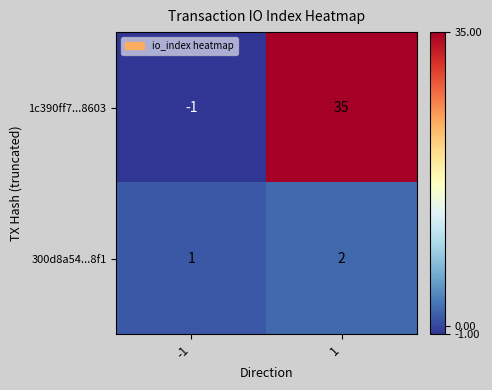

Rank the series at 1 from lowest to highest value.

300d8a54...8f1, 1c390ff7...8603